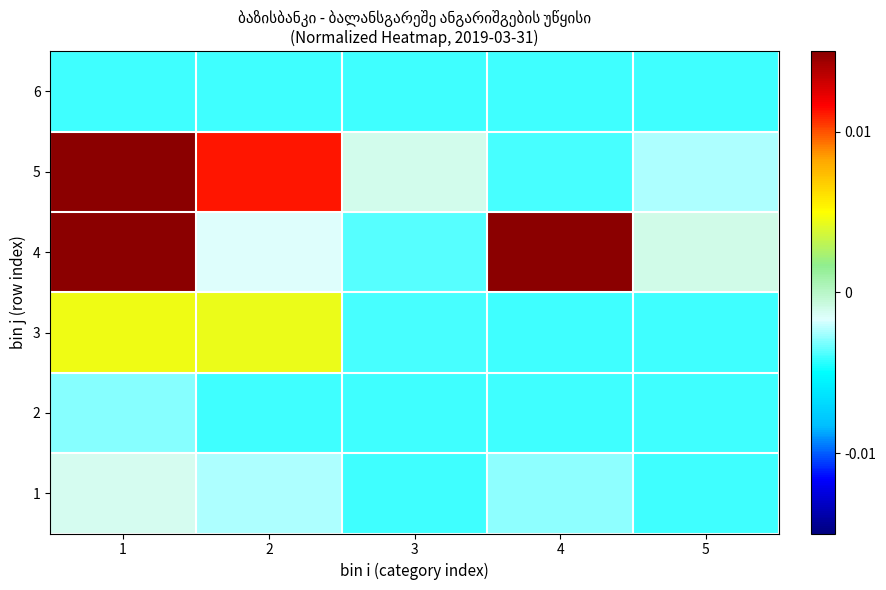

Count the number of data series in this chart.

6